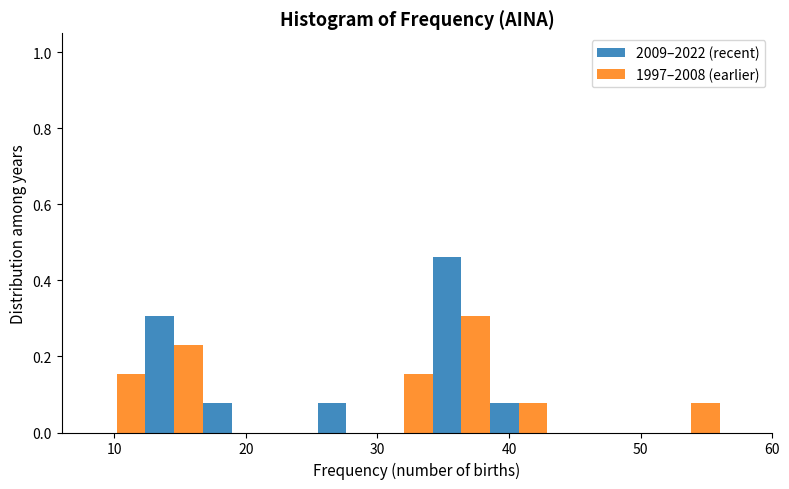

Reading left to right, list every range on the x-axis with the height of the bar of each series over it. Neither the bar edges nor the heights are printed on the chart, so give them approximately, as read against the axes.

8 to 12: 2009–2022 (recent)=0	1997–2008 (earlier)=0.16
12 to 17: 2009–2022 (recent)=0.30	1997–2008 (earlier)=0.24
17 to 21: 2009–2022 (recent)=0.08	1997–2008 (earlier)=0
21 to 25: 2009–2022 (recent)=0	1997–2008 (earlier)=0
25 to 30: 2009–2022 (recent)=0.08	1997–2008 (earlier)=0
30 to 34: 2009–2022 (recent)=0	1997–2008 (earlier)=0.16
34 to 39: 2009–2022 (recent)=0.46	1997–2008 (earlier)=0.30
39 to 43: 2009–2022 (recent)=0.08	1997–2008 (earlier)=0.08
43 to 47: 2009–2022 (recent)=0	1997–2008 (earlier)=0
47 to 52: 2009–2022 (recent)=0	1997–2008 (earlier)=0
52 to 56: 2009–2022 (recent)=0	1997–2008 (earlier)=0.08